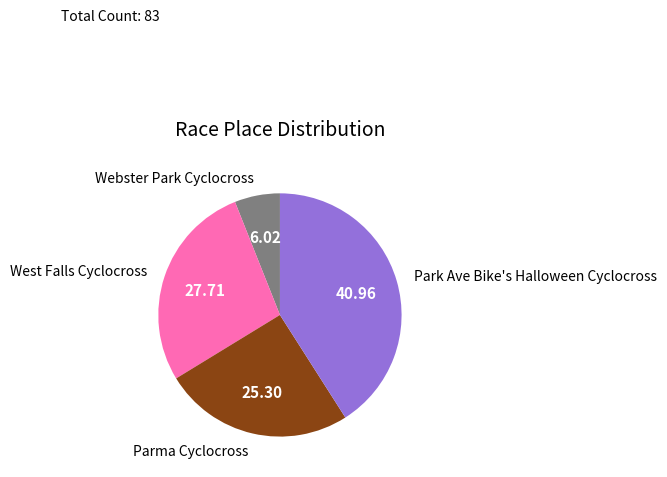

Which has a higher value, Webster Park Cyclocross or Park Ave Bike's Halloween Cyclocross?

Park Ave Bike's Halloween Cyclocross